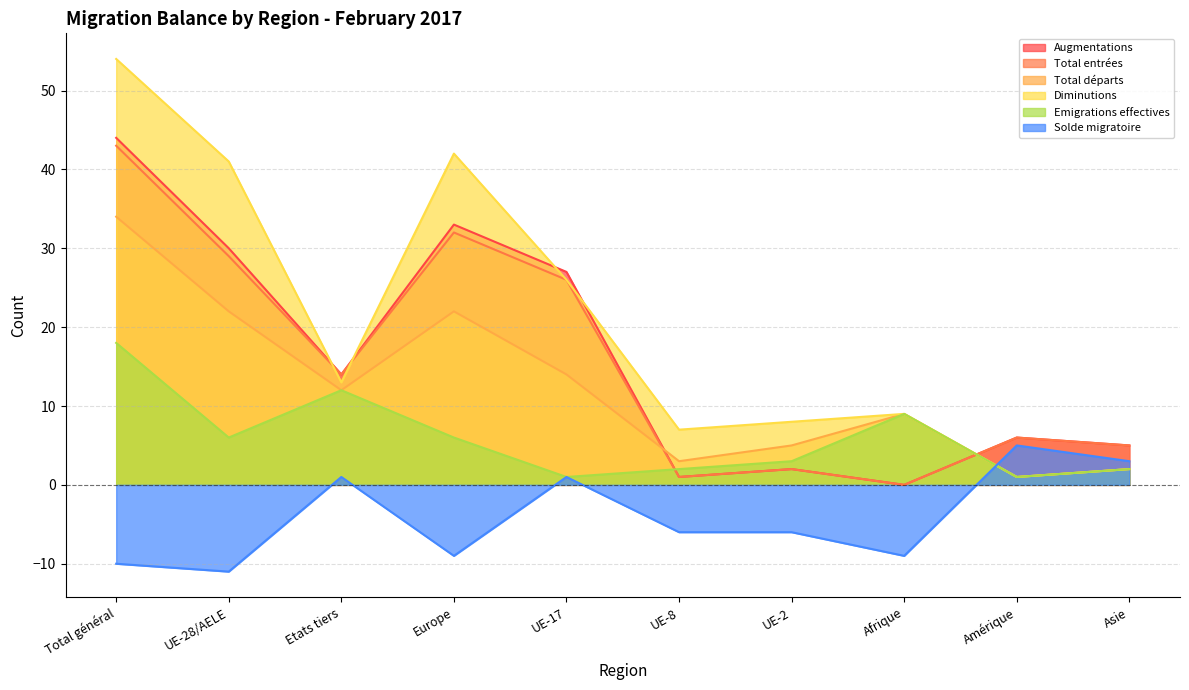

After their last crossing, which series has the higher values: Solde migratoire or Total départs?

Solde migratoire